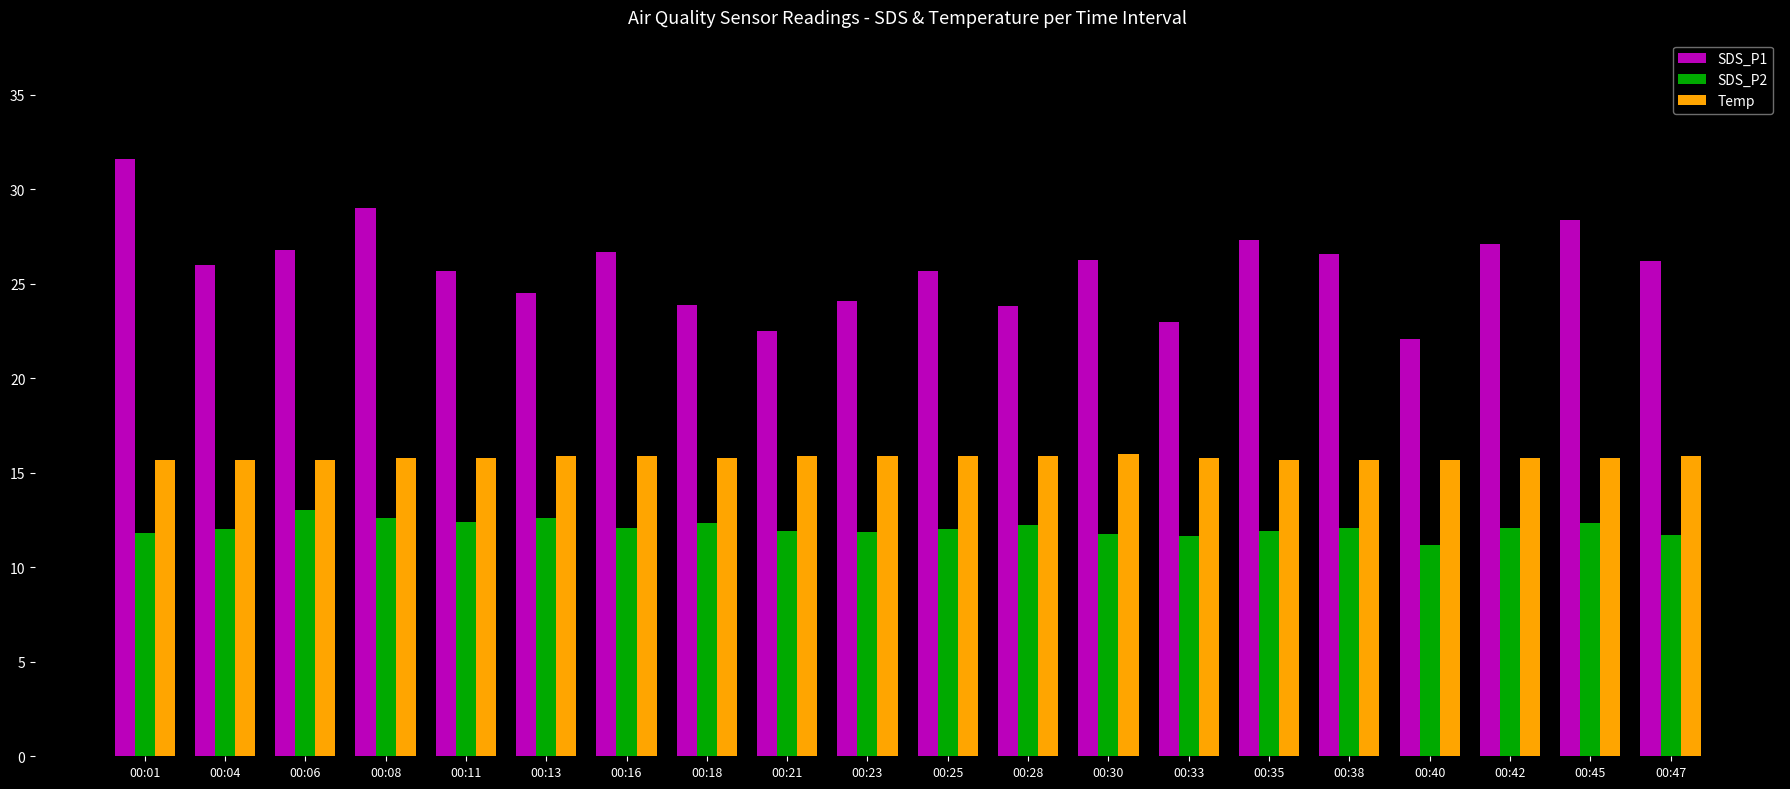

What is the difference between the highest and lowest values at 00:33?

11.3